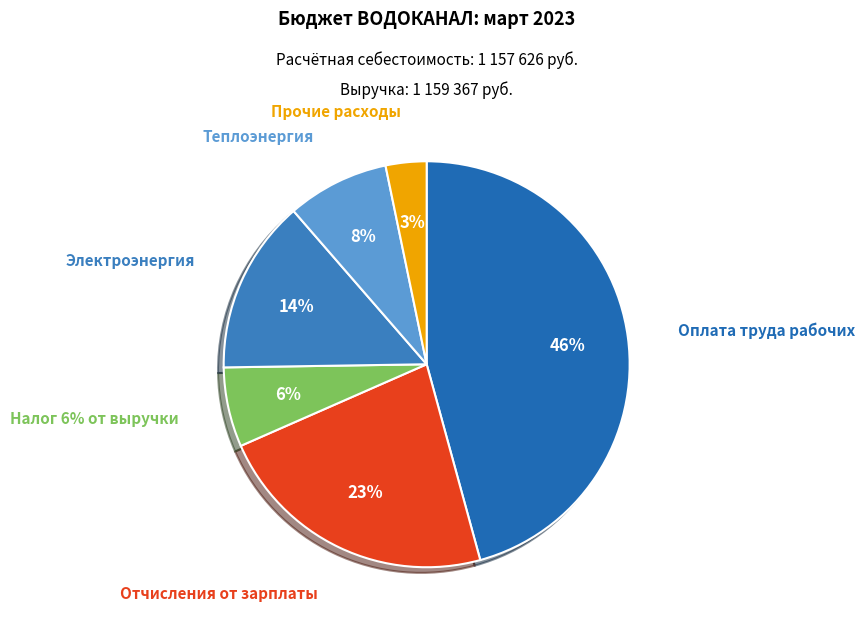

True or false: Налог 6% от выручки accounts for 6% of the total.

True